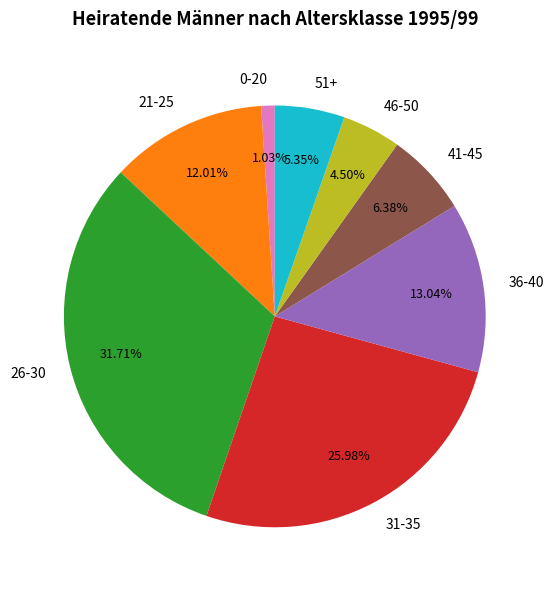

Rank the categories by value from lowest to highest.

0-20, 46-50, 51+, 41-45, 21-25, 36-40, 31-35, 26-30